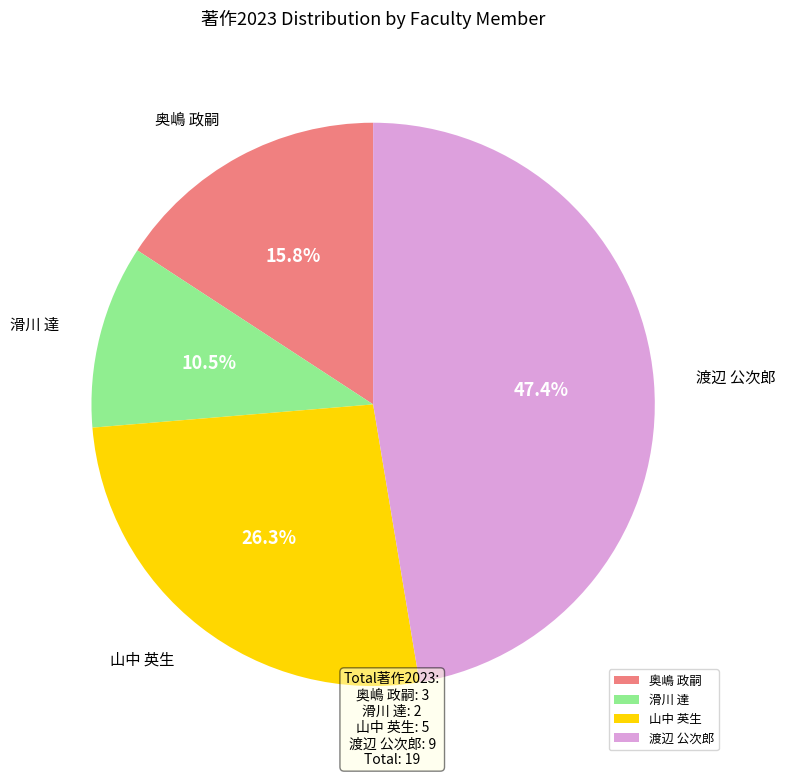

How many segments does this pie chart have?

4